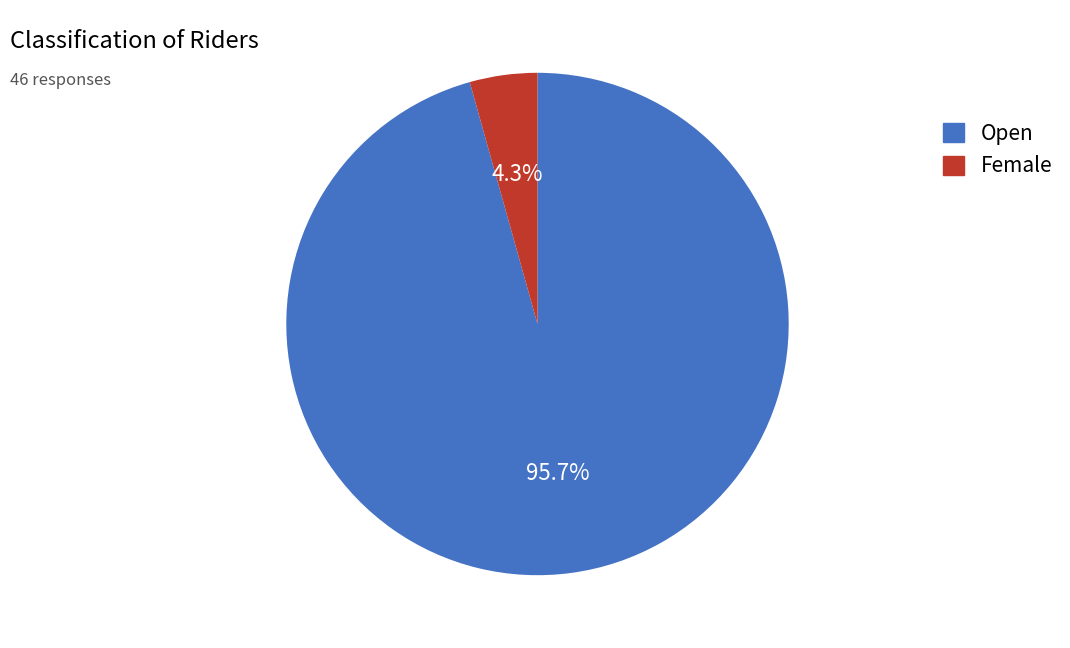

Which category has the biggest portion of the pie?

Open